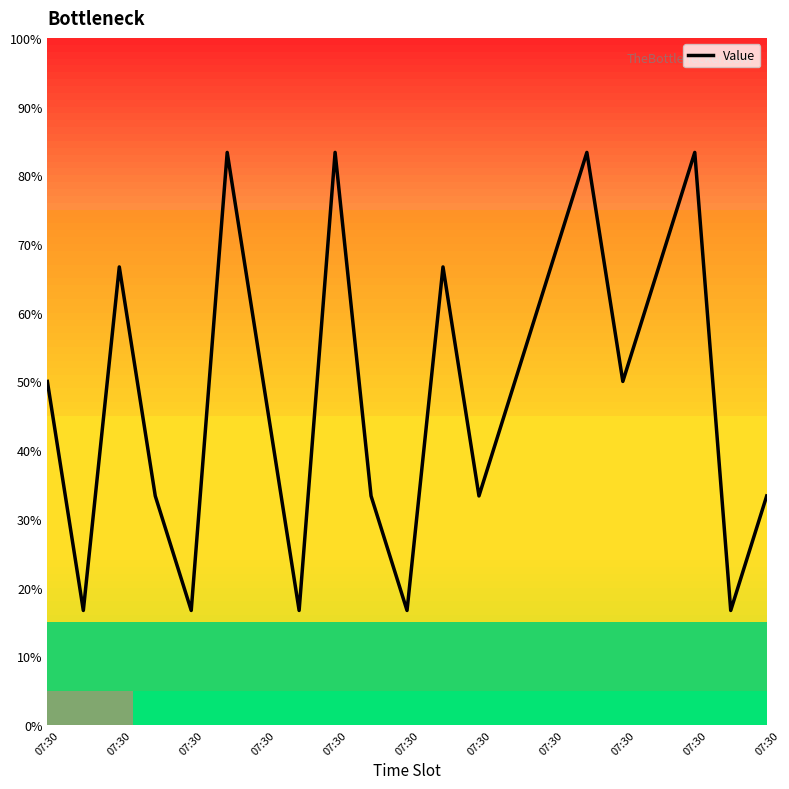

What is the smallest value displayed?

16.7